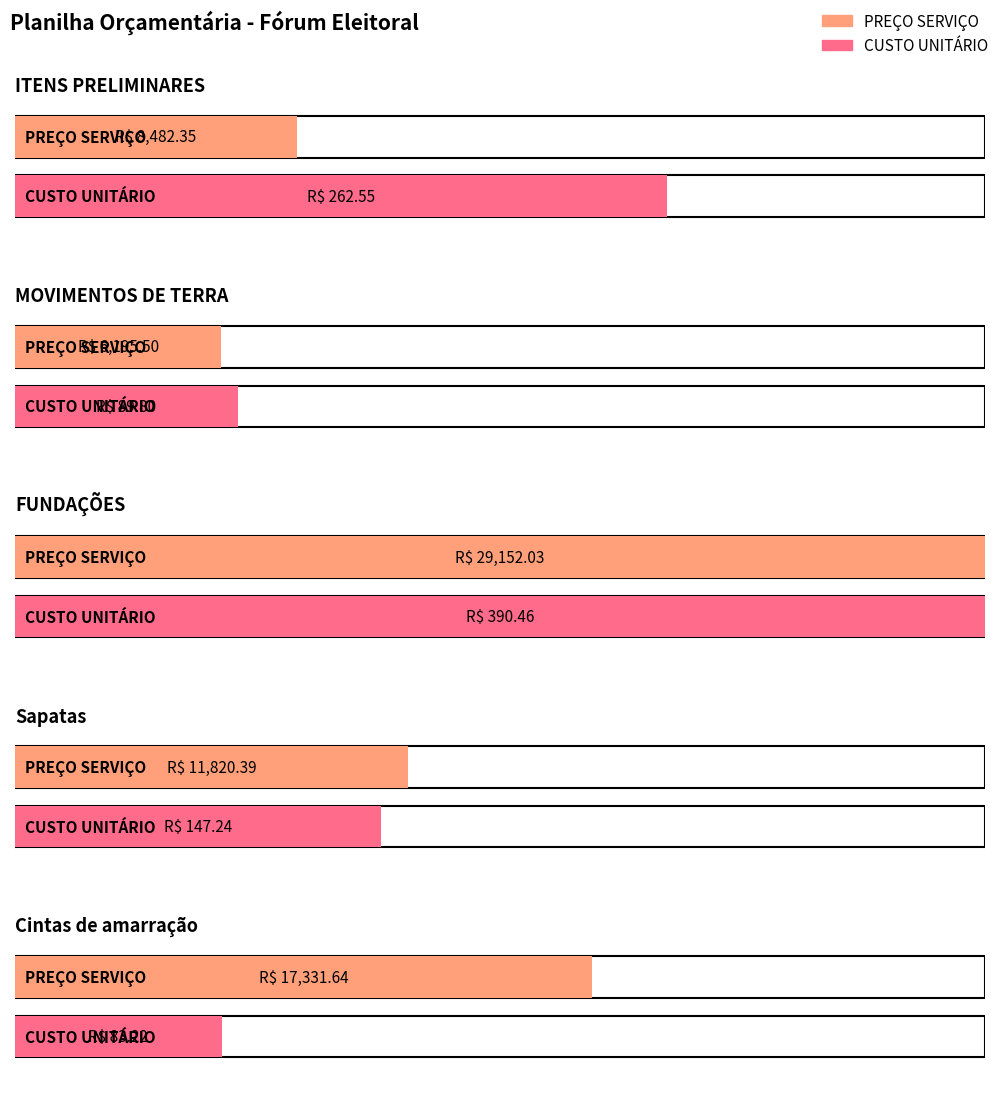

Rank the series by their average value, from lowest to highest.

CUSTO UNITÁRIO, PREÇO SERVIÇO